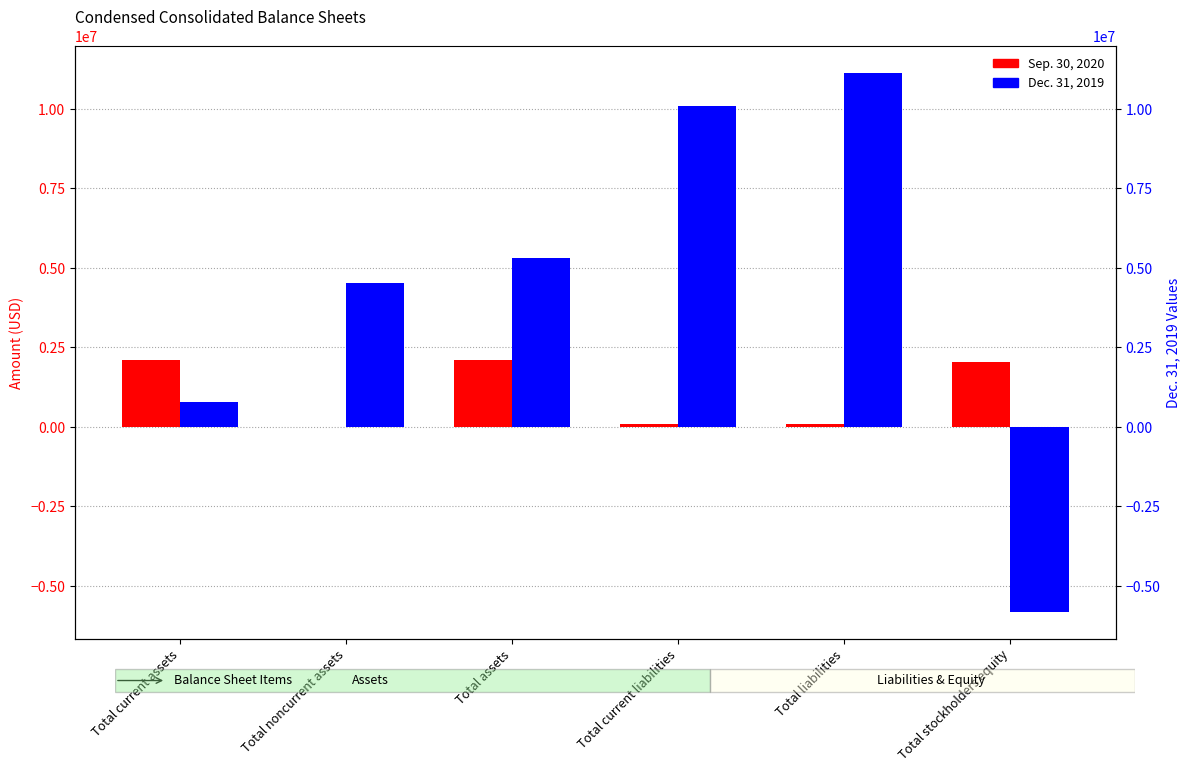

What is the approximate value of Dec. 31, 2019 at Total stockholders equity, to the nearest 50?

-5808450